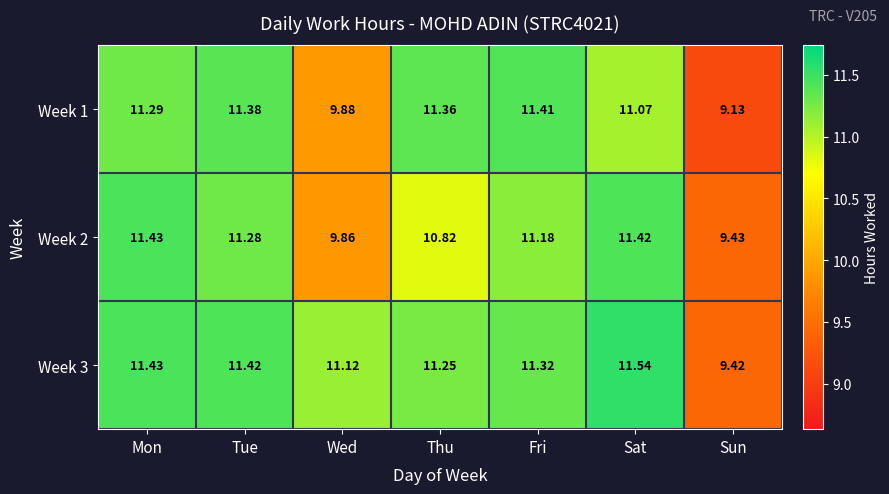

What is the greatest value displayed?

11.5